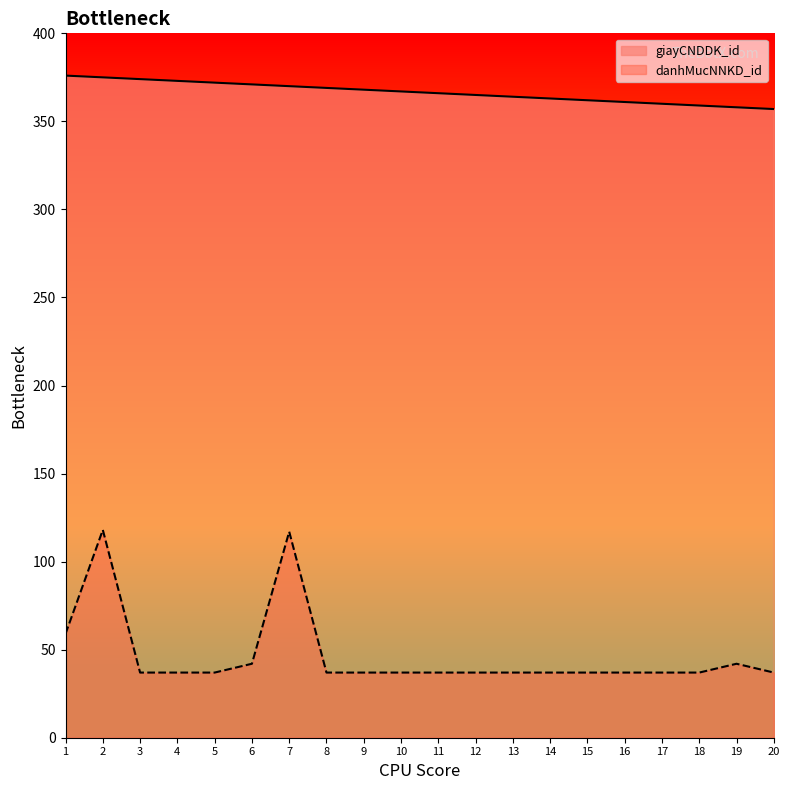

True or false: danhMucNNKD_id has a value of 60 at 19.

False